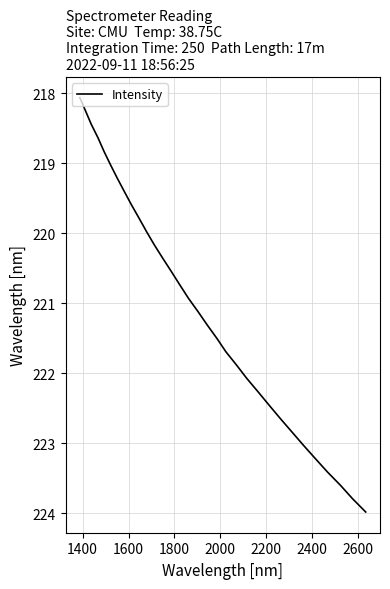

How many values are below 221?

16